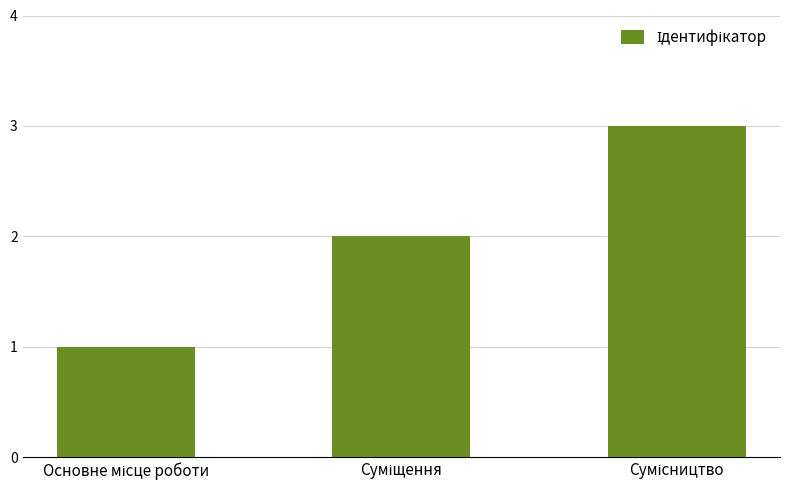

Does the chart contain stacked bars?

No